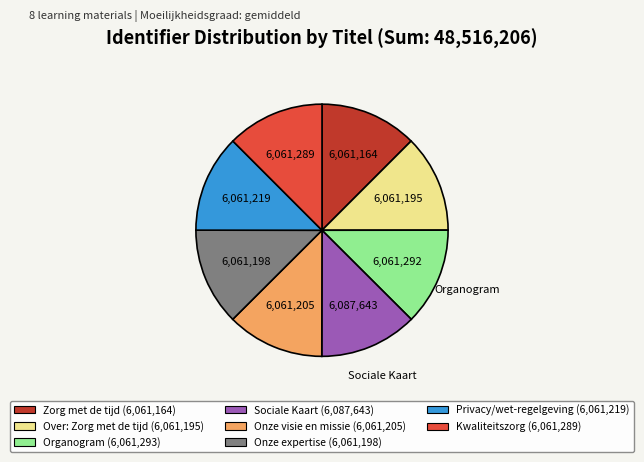

Does any single category account for the majority?

No